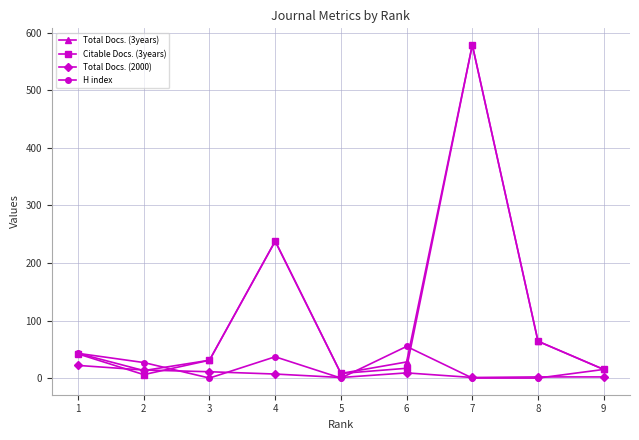

How many data points in Citable Docs. (3years) are less than 31?

4